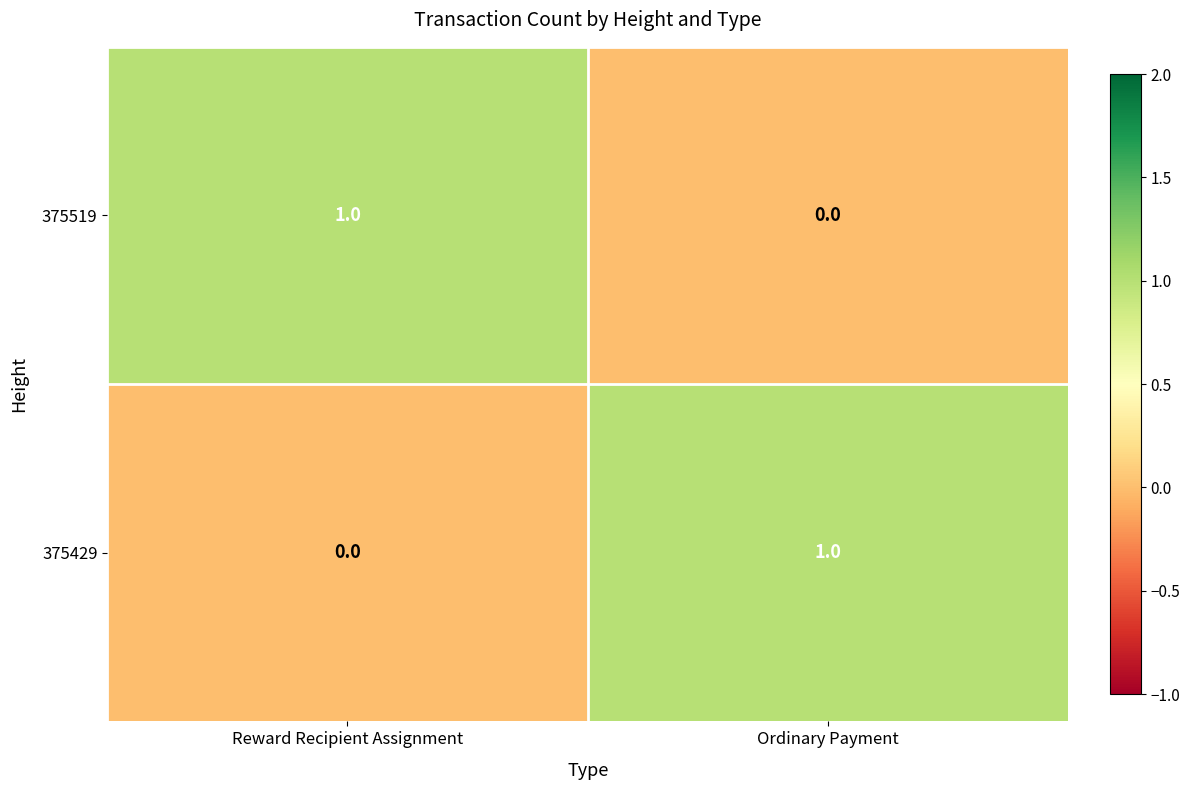

What is the difference between the highest and lowest values at Ordinary Payment?

1